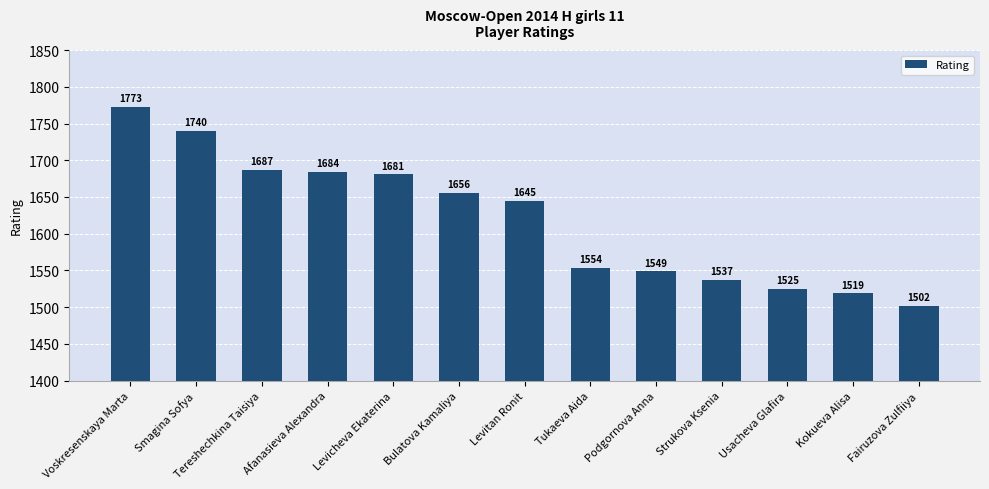

List the labels in order of value, smallest first.

Fairuzova Zulfiiya, Kokueva Alisa, Usacheva Glafira, Strukova Ksenia, Podgornova Anna, Tukaeva Aida, Levitan Ronit, Bulatova Kamaliya, Levicheva Ekaterina, Afanasieva Alexandra, Tereshechkina Taisiya, Smagina Sofya, Voskresenskaya Marta